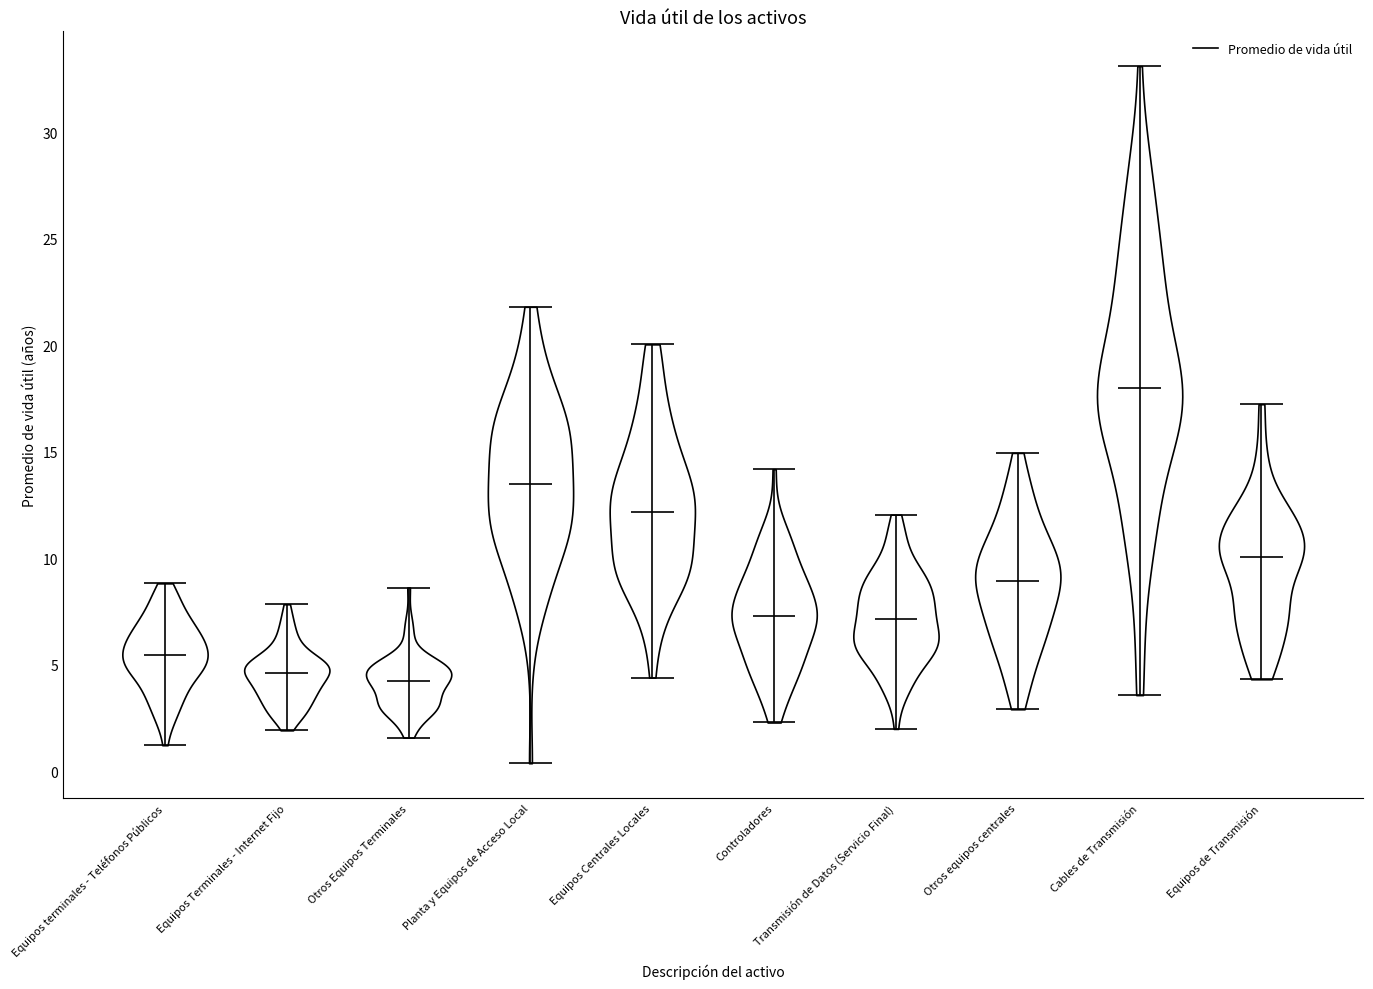

Reading left to right, read every violin against the y-axis: where its median line is, and the lowest and highest points it reaches. The values are not printed on the chart, so give them approximately, as read against the axis.

Equipos terminales - Teléfonos Públicos: median line 5.5, lowest point 1.0, highest point 9.0
Equipos Terminales - Internet Fijo: median line 4.5, lowest point 2.0, highest point 8.0
Otros Equipos Terminales: median line 4.0, lowest point 1.5, highest point 8.5
Planta y Equipos de Acceso Local: median line 13.5, lowest point 0.5, highest point 22.0
Equipos Centrales Locales: median line 12.0, lowest point 4.5, highest point 20.0
Controladores: median line 7.5, lowest point 2.5, highest point 14.0
Transmisión de Datos (Servicio Final): median line 7.0, lowest point 2.0, highest point 12.0
Otros equipos centrales: median line 9.0, lowest point 3.0, highest point 15.0
Cables de Transmisión: median line 18.0, lowest point 3.5, highest point 33.0
Equipos de Transmisión: median line 10.0, lowest point 4.5, highest point 17.0